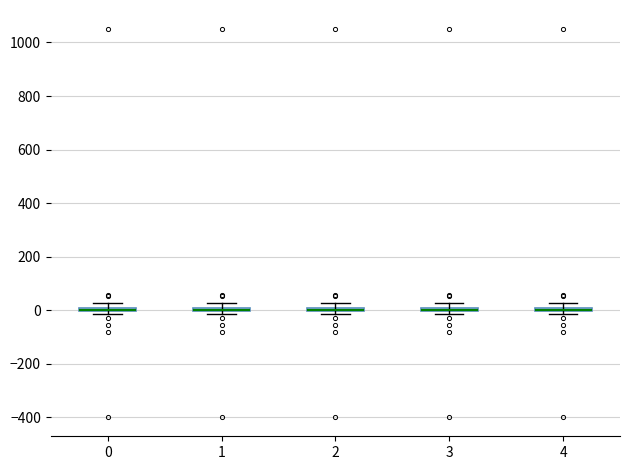

Where is the upper edge of the box at x = 4 on the y-axis? The values are not printed on the chart, so give them approximately, as read against the axis.

20